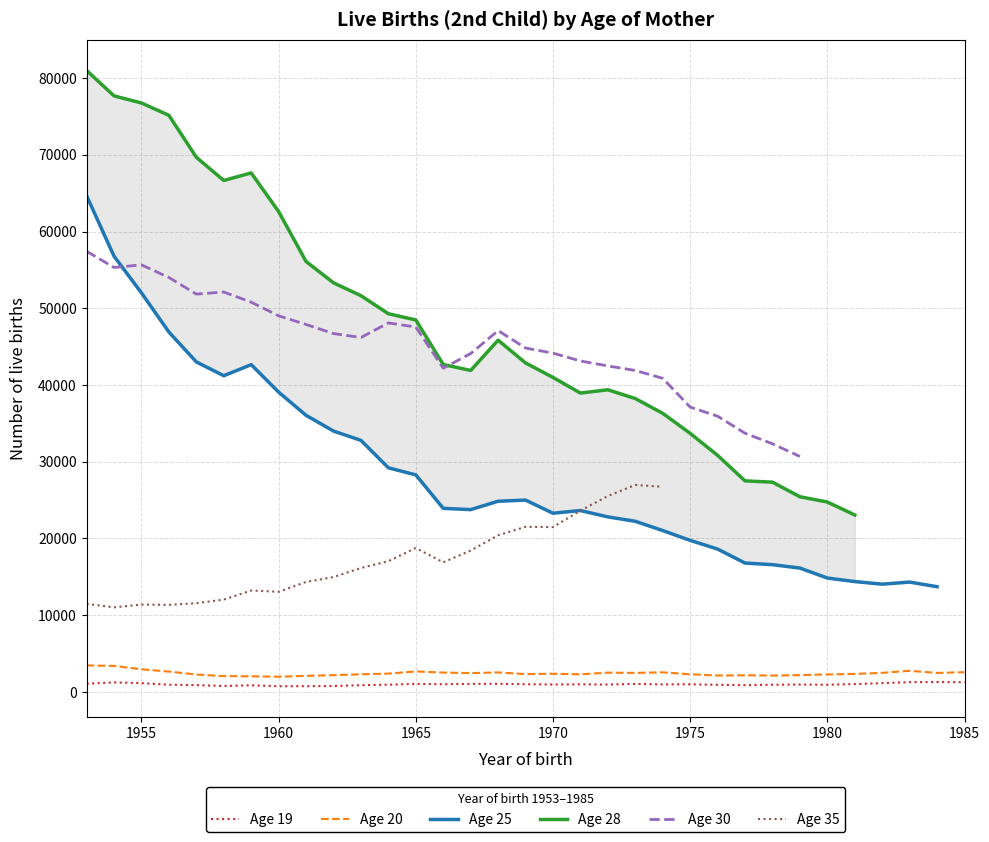

At which label does 30 first exceed 44092?

1953